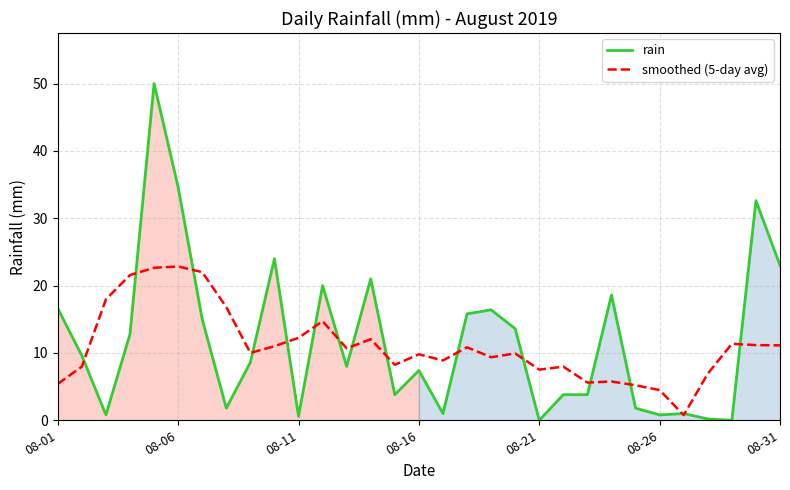

What are all the series names shown in the legend?

rain, smoothed (5-day avg)